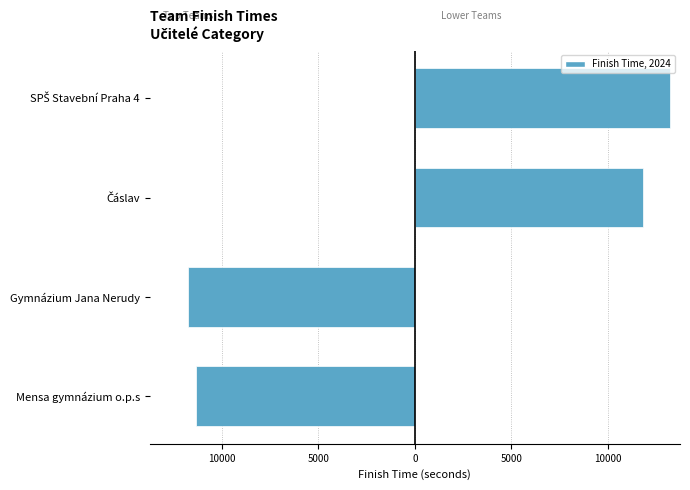

What is the value of the Left Teams bar at the 1st from the left?

-11322